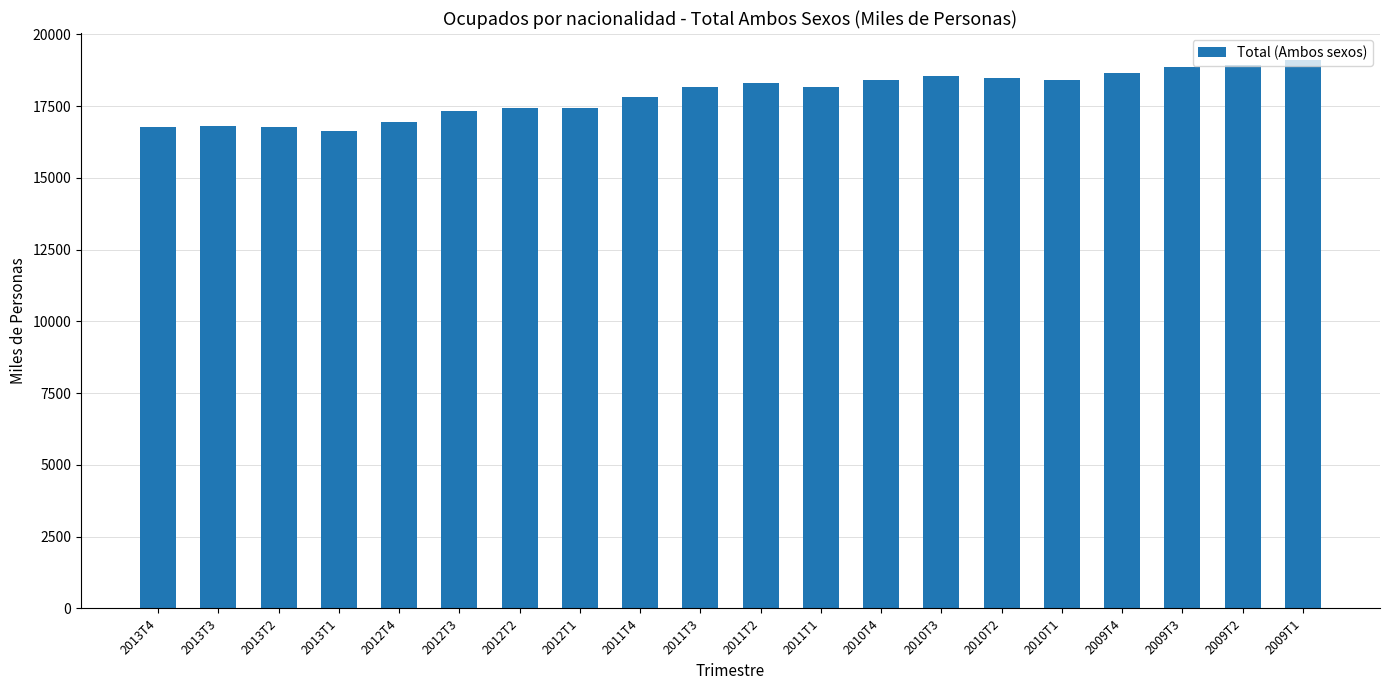

What is the average value?

17896.2